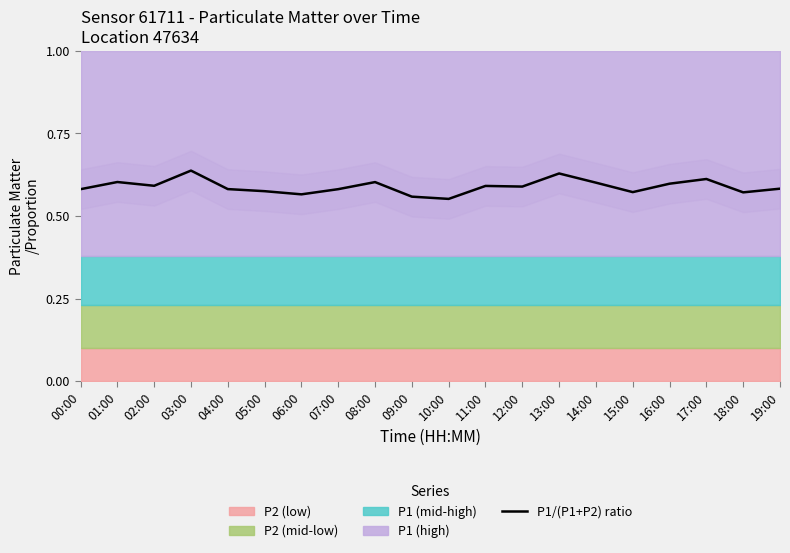

Which label corresponds to the largest value in the chart?

03:00